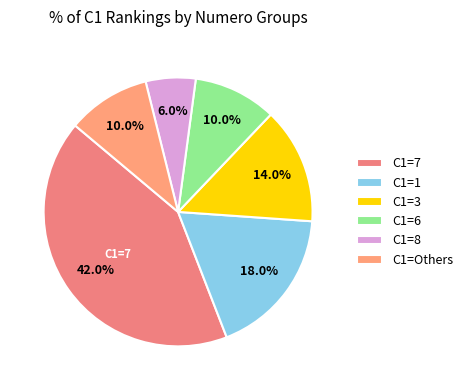

To the nearest percent, what percentage of the pie is C1=3?

14%